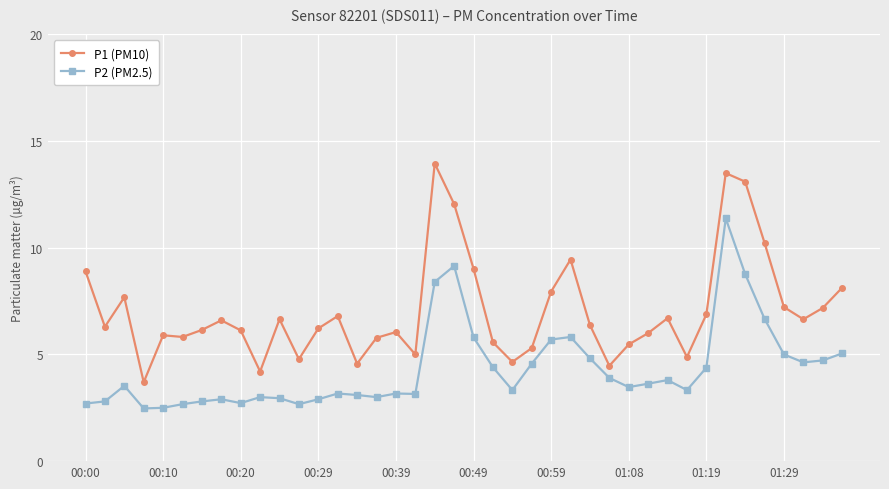

How many lines are shown in the chart?

2